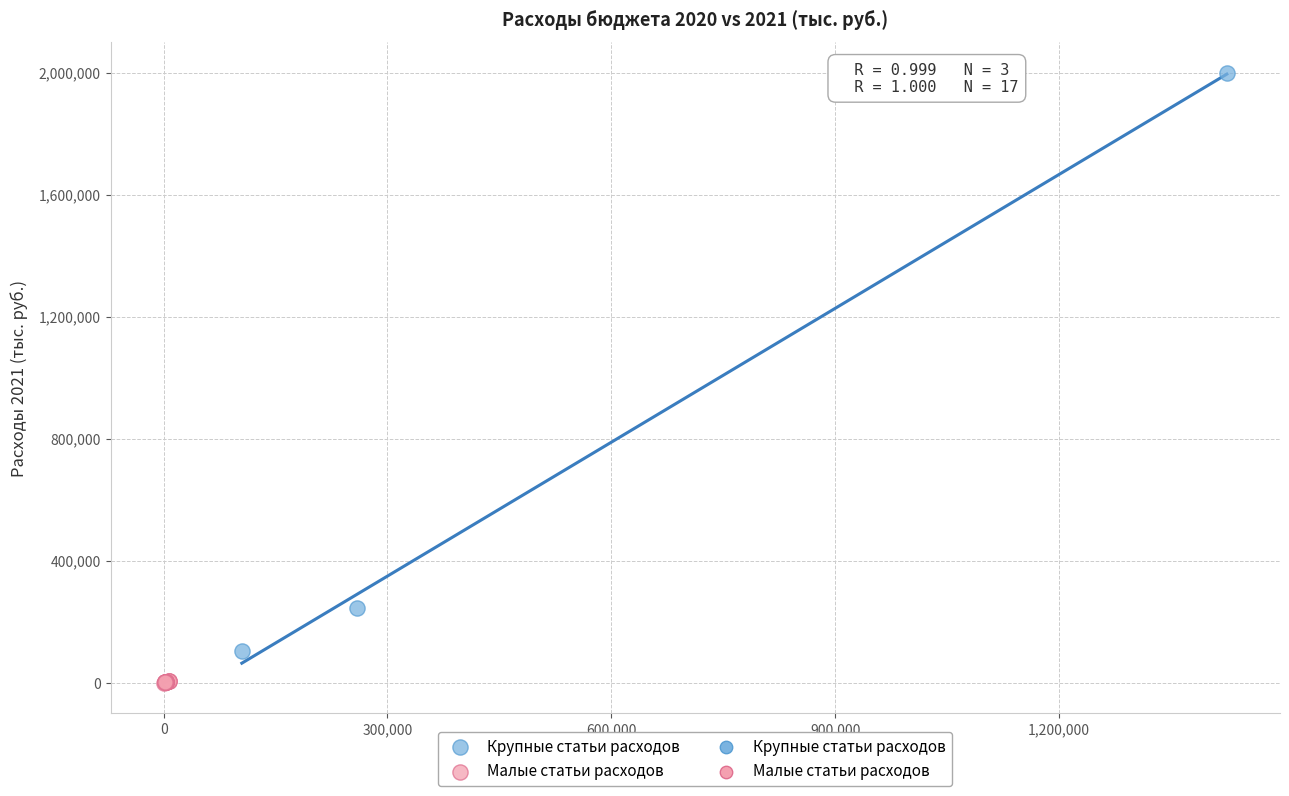

Which series reaches the minimum Y coordinate?

Малые статьи расходов